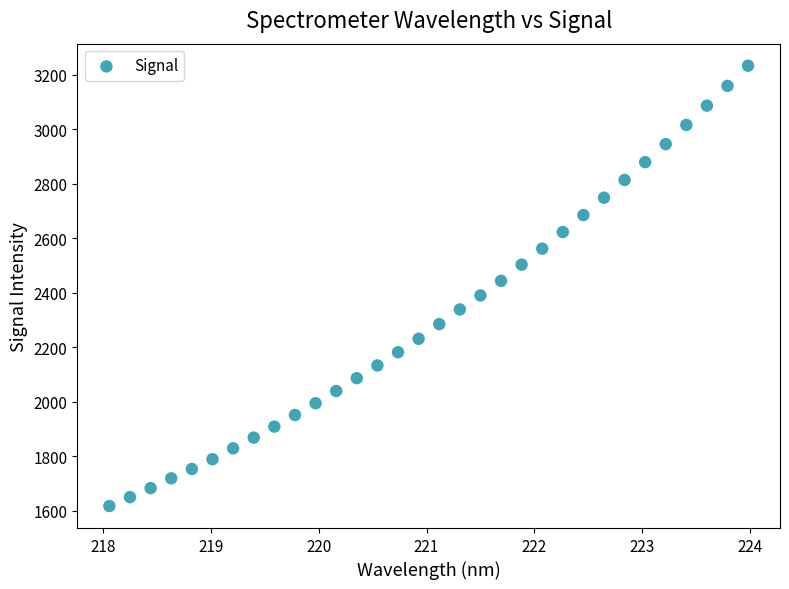

What is the range of X values (max minus min)?

5.9